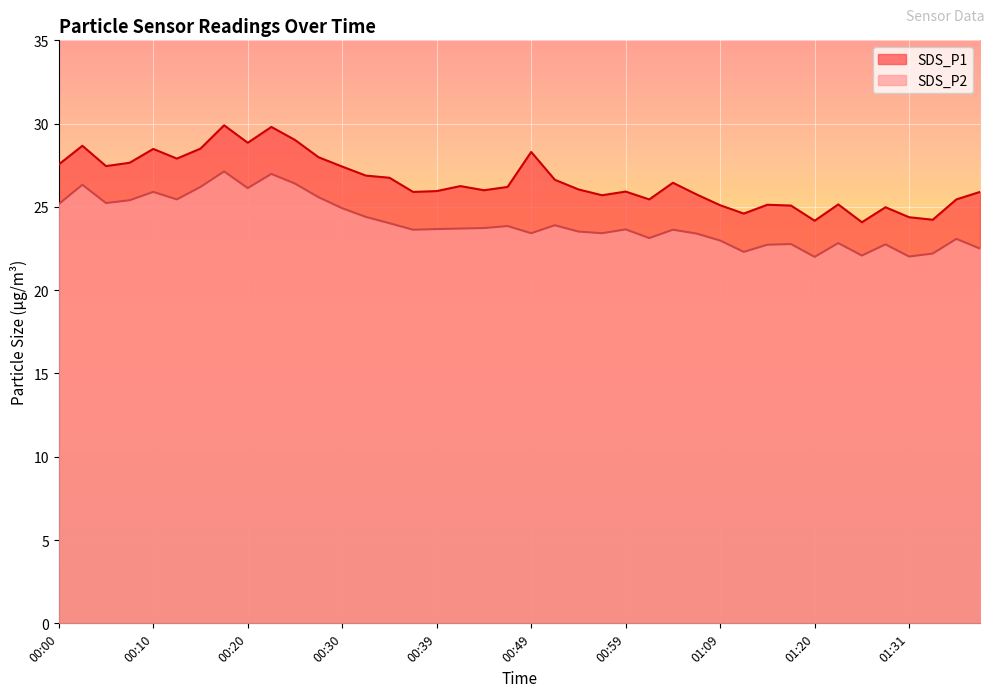

Reading right to left, list all the values displayed in this chart.

SDS_P1: 25.9	25.4	24.2	24.4	25.0	24.1	25.1	24.2	25.1	25.1	24.6	25.1	25.8	26.4	25.4	25.9	25.7	26.1	26.6	28.3	26.2	26.0	26.2	25.9	25.9	26.8	26.9	27.4	28.0	29.0	29.8	28.9	29.9	28.5	27.9	28.5	27.6	27.4	28.7	27.6
SDS_P2: 22.5	23.1	22.2	22.0	22.8	22.1	22.8	22.0	22.8	22.7	22.3	23.0	23.4	23.6	23.1	23.6	23.4	23.5	23.9	23.4	23.9	23.7	23.7	23.7	23.6	24.0	24.4	24.9	25.6	26.4	27.0	26.1	27.1	26.2	25.4	25.9	25.4	25.2	26.3	25.2